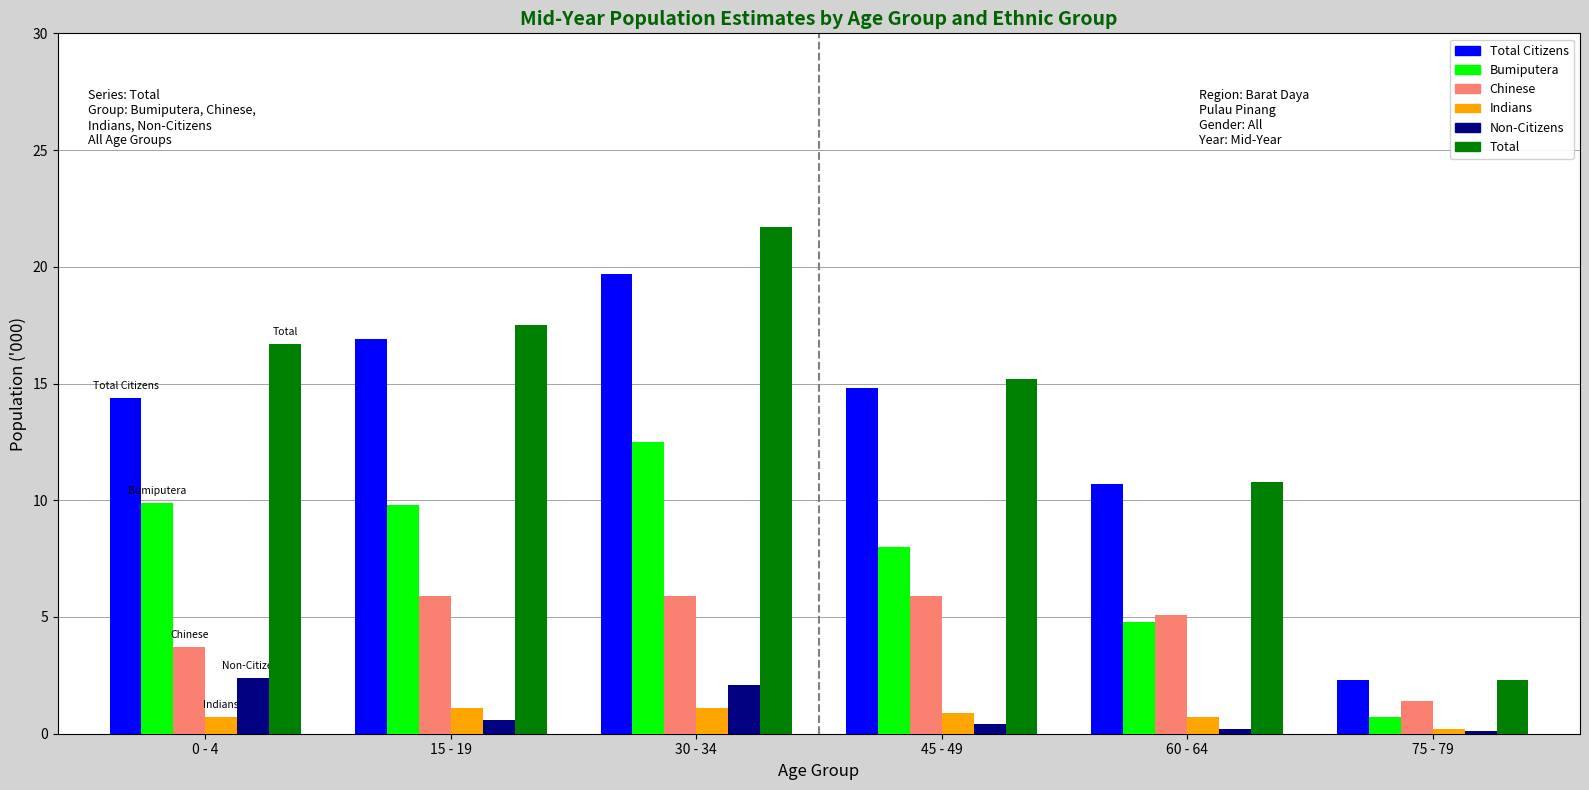

What value does the Bumiputera series have at 75 - 79?

0.7